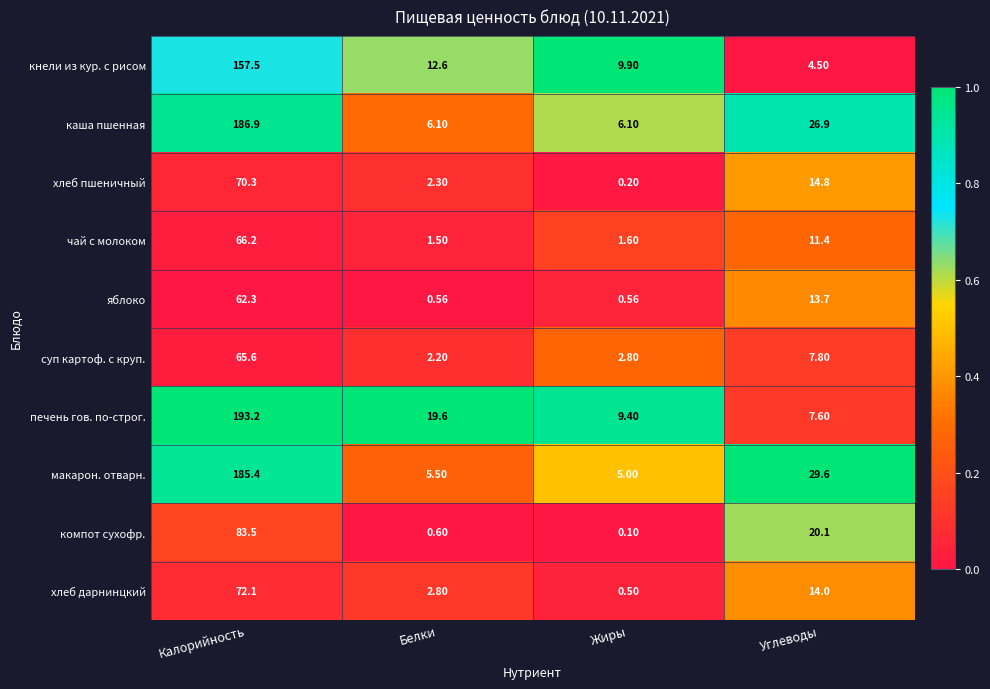

Where is компот сухофр. nearest to the value 41?

Углеводы